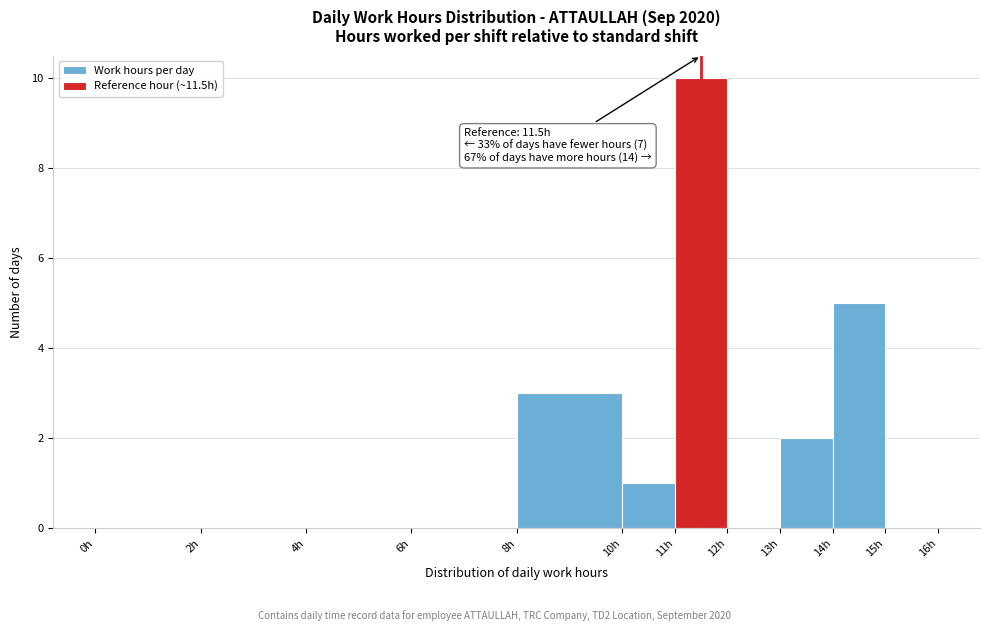

Which range on the x-axis has the tallest bar?

11 to 12